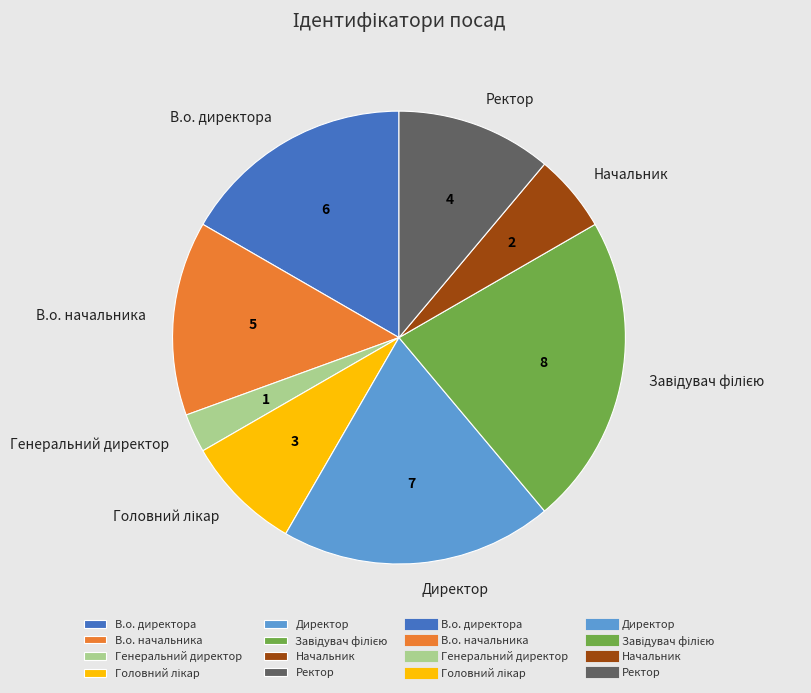

Which has a higher value, В.о. директора or В.о. начальника?

В.о. директора